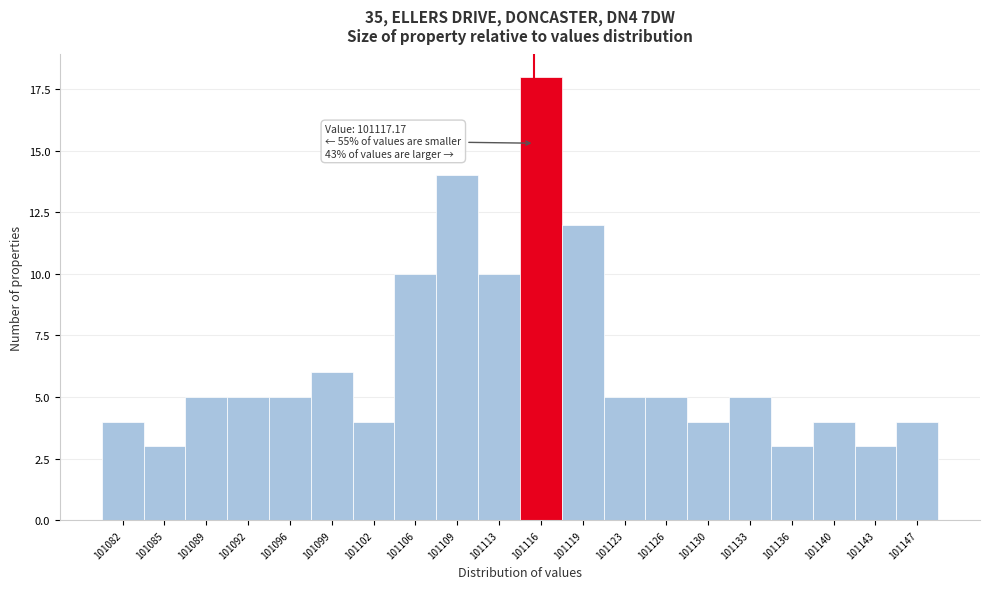

Reading left to right, what are all the values shown in this chart?

4	3	5	5	5	6	4	10	14	10	18	12	5	5	4	5	3	4	3	4